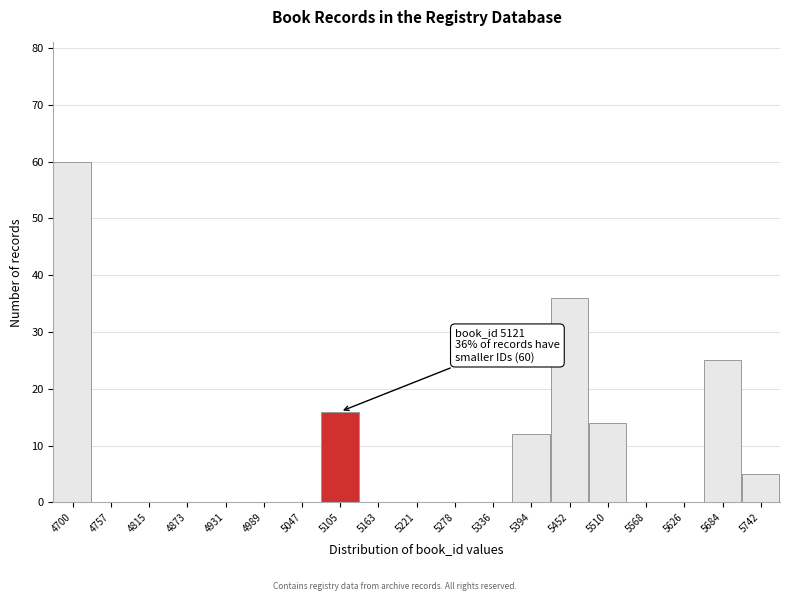

Reading right to left, what are all the values shown in this chart?

5742=5	5684=25	5626=0	5568=0	5510=14	5452=36	5394=12	5336=0	5278=0	5221=0	5163=0	5105=16	5047=0	4989=0	4931=0	4873=0	4815=0	4757=0	4700=60